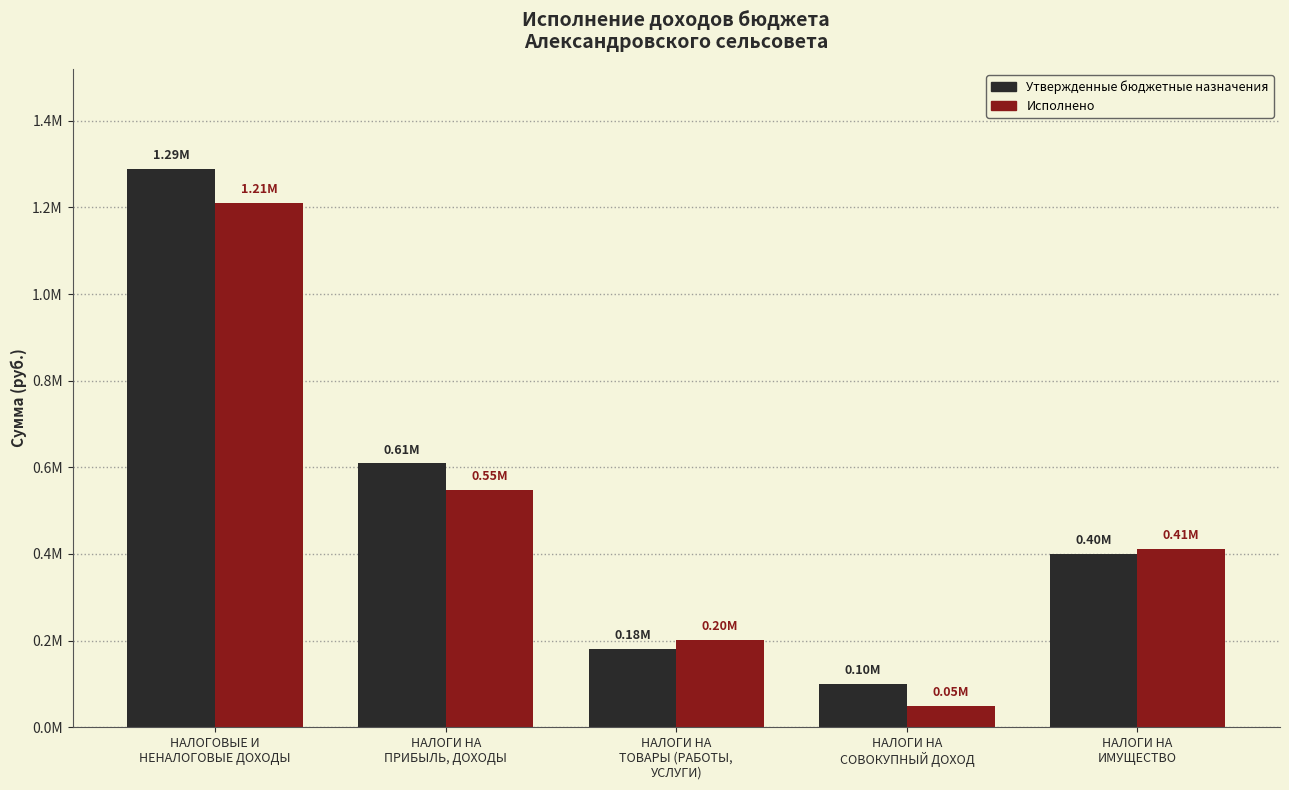

True or false: Утвержденные бюджетные назначения has a value of 794977.4 at НАЛОГИ НА
ПРИБЫЛЬ, ДОХОДЫ.

False